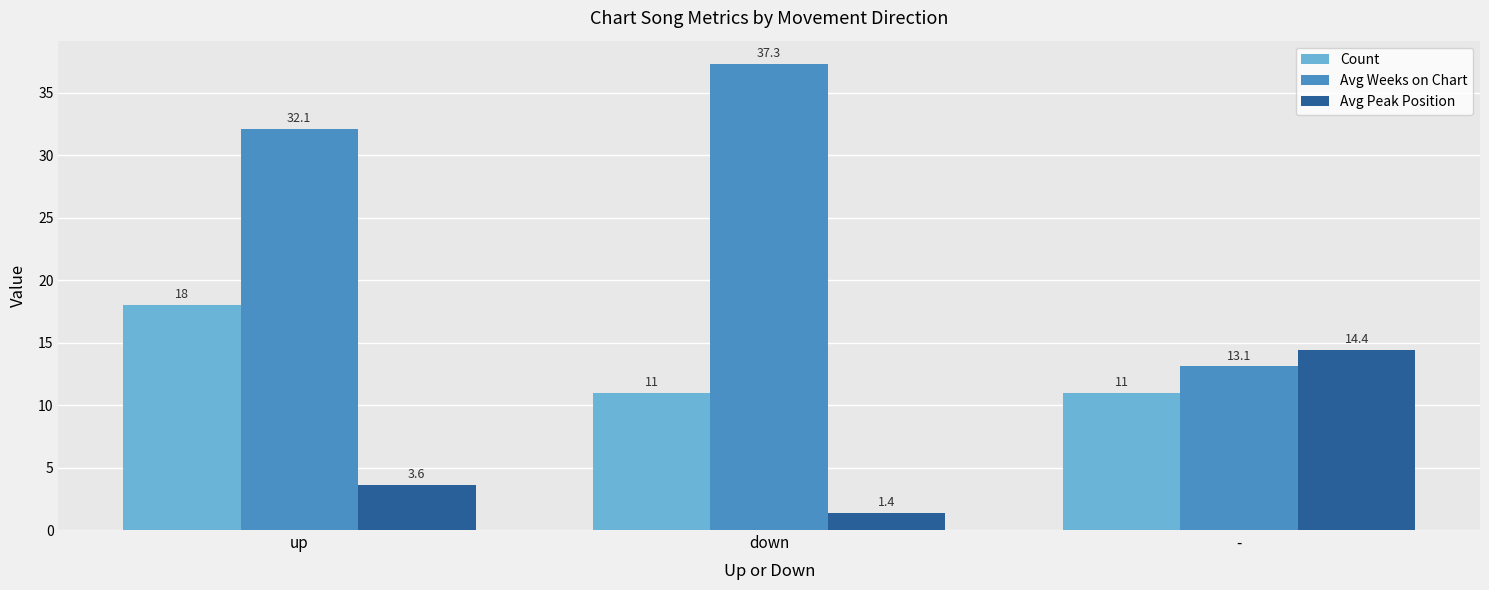

How many data points in Avg Peak Position are above 3?

2